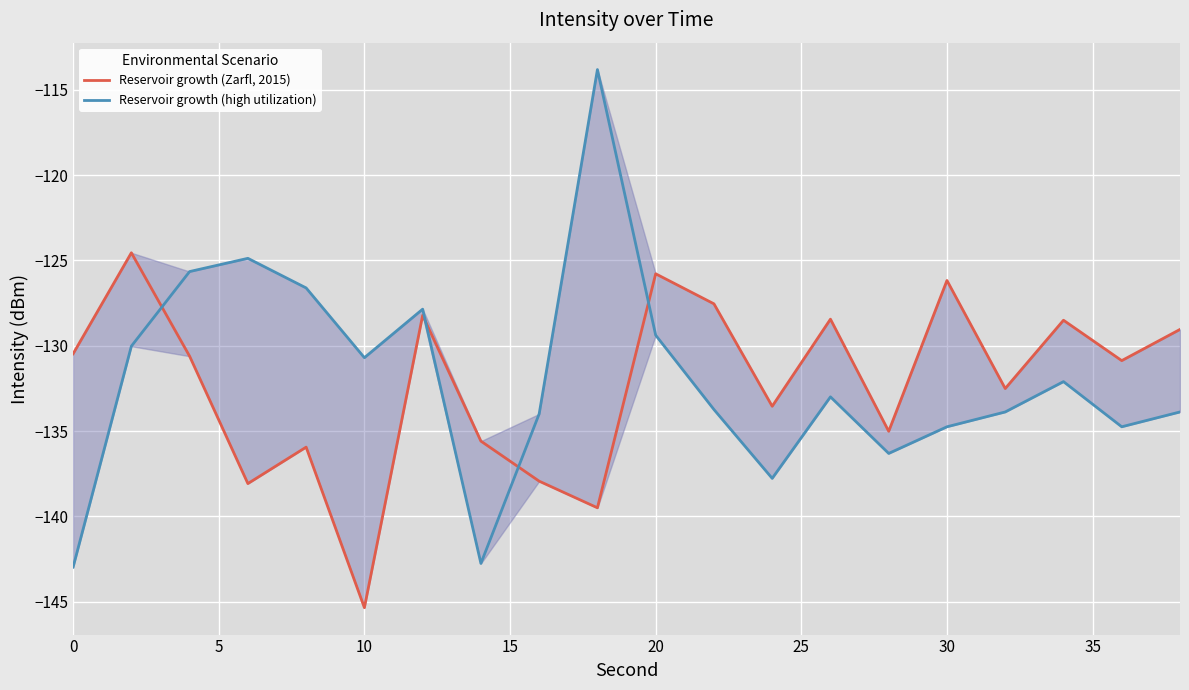

Which series ends up on top after the final intersection of Reservoir growth (Zarfl, 2015) and Reservoir growth (high utilization)?

Reservoir growth (Zarfl, 2015)